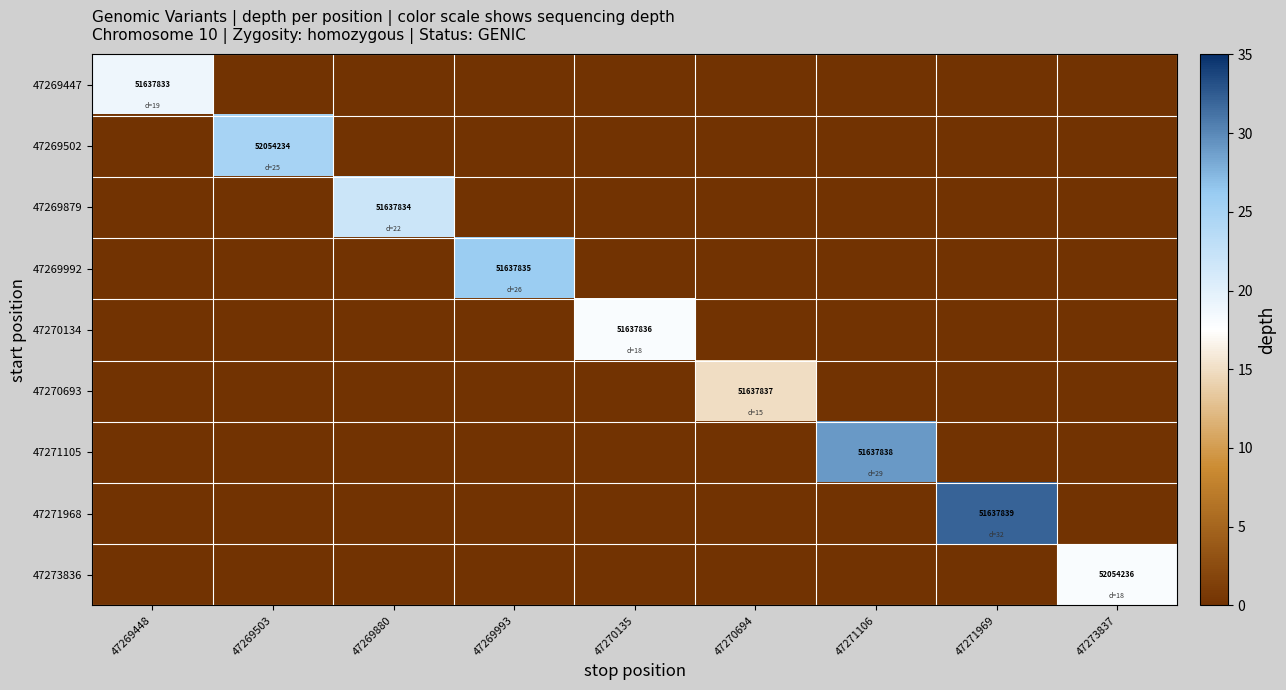

How many data points in 47269879 are above 0?

1